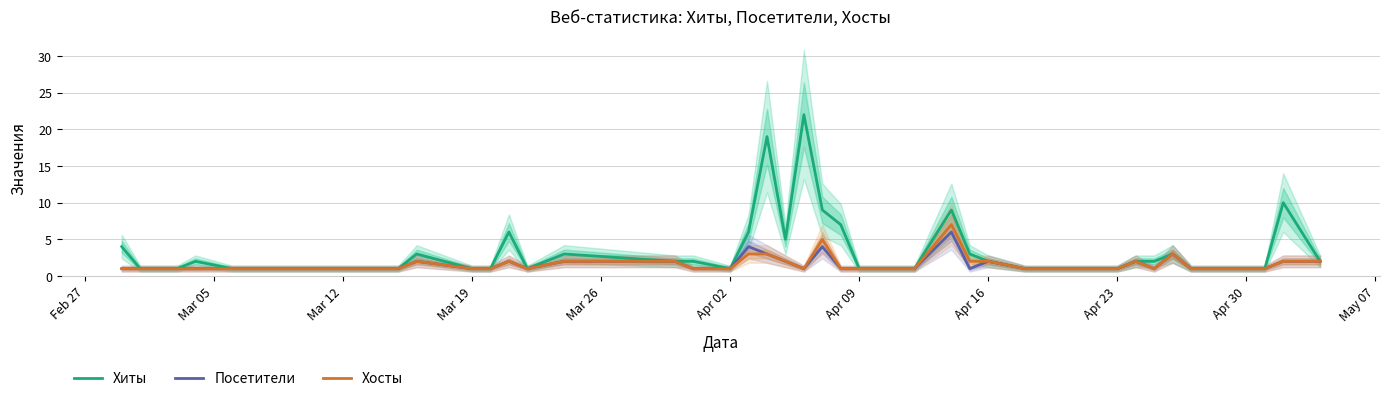

True or false: Посетители and Хосты cross at least once.

False